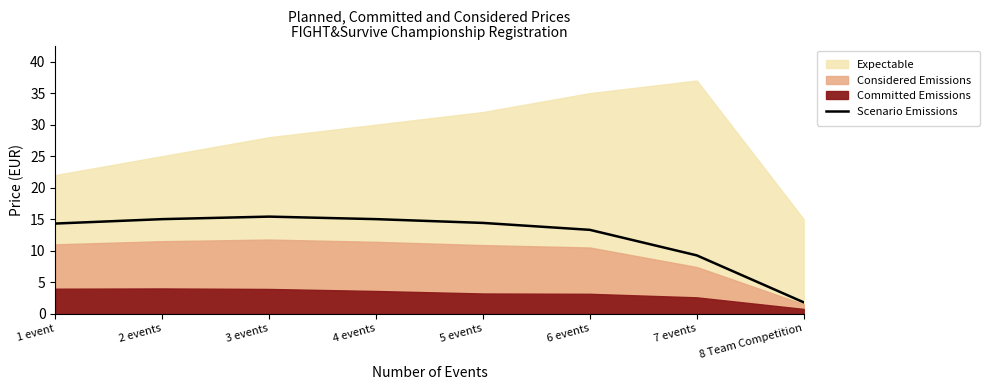

What is the value of the 2nd point from the left?

15.0